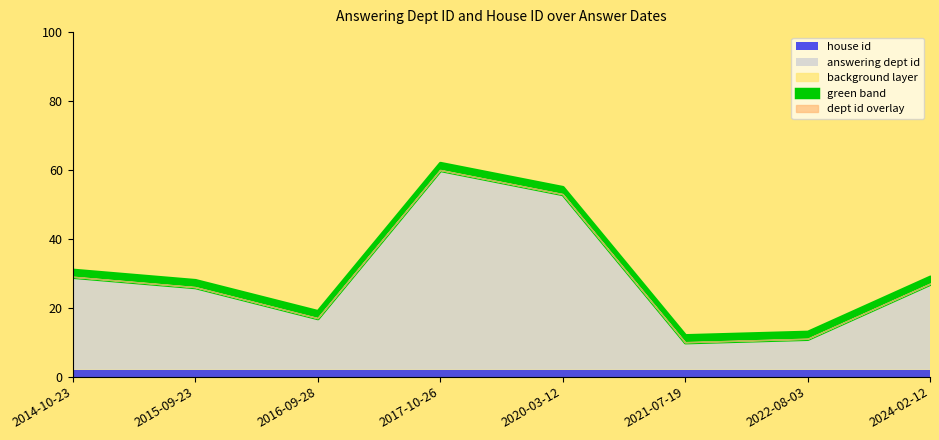

What is the spread (max minus min) of values at 2022-08-03?

9